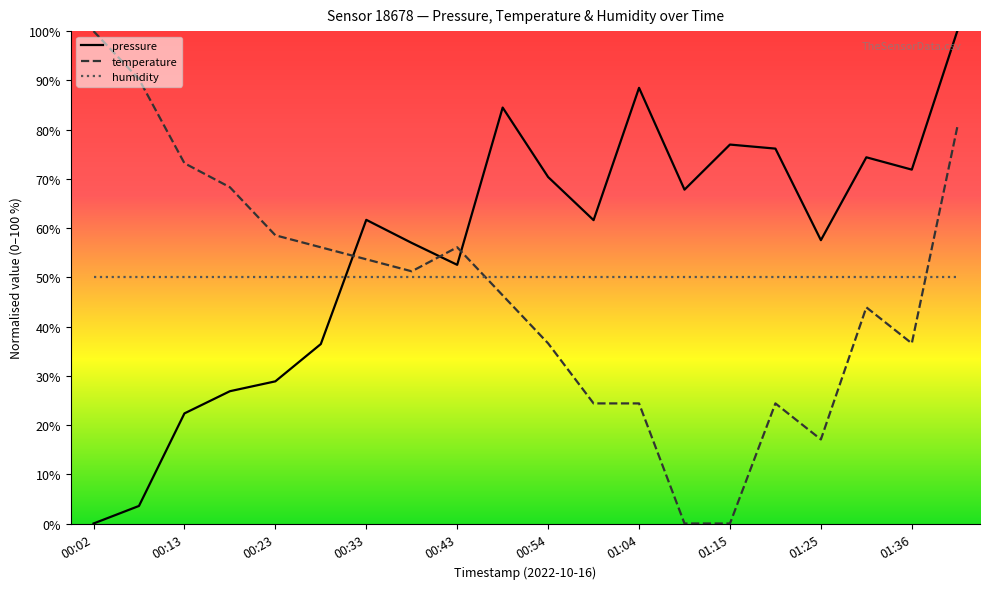

Does the chart display data point markers on the line(s)?

No